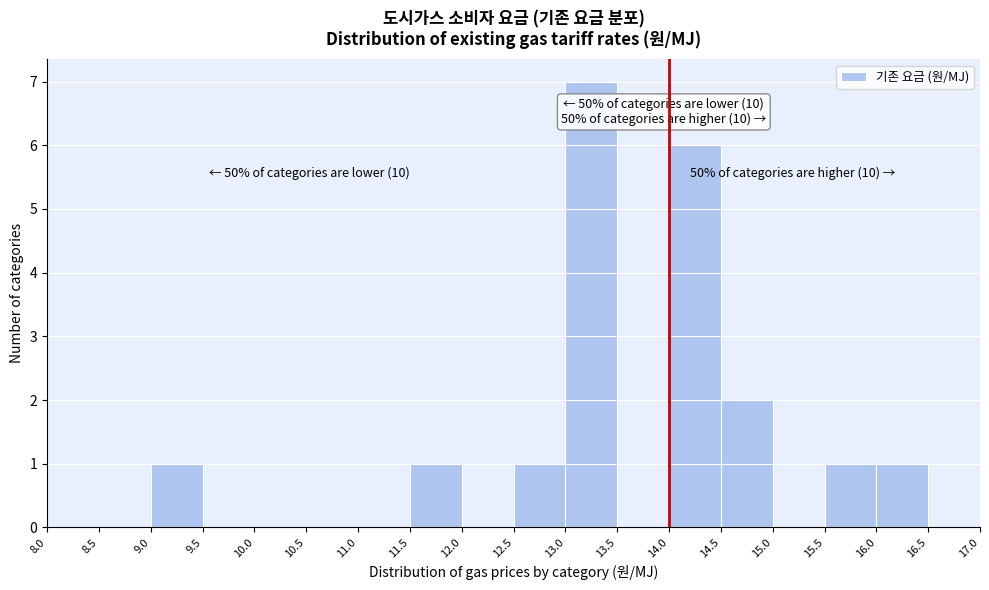

Over which range of the x-axis is the bar tallest?

13.0 to 13.5